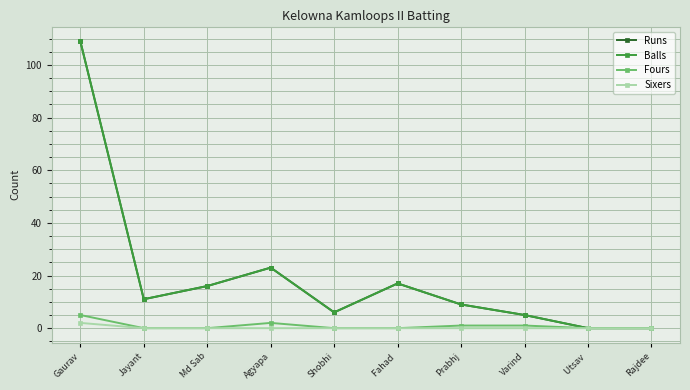

What is the difference between the highest and lowest values at Varind?

5